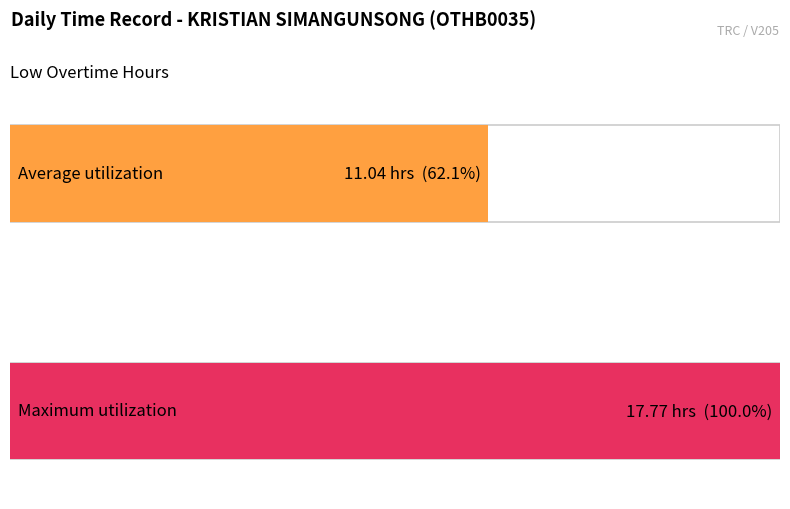

What is the greatest value displayed?

17.8